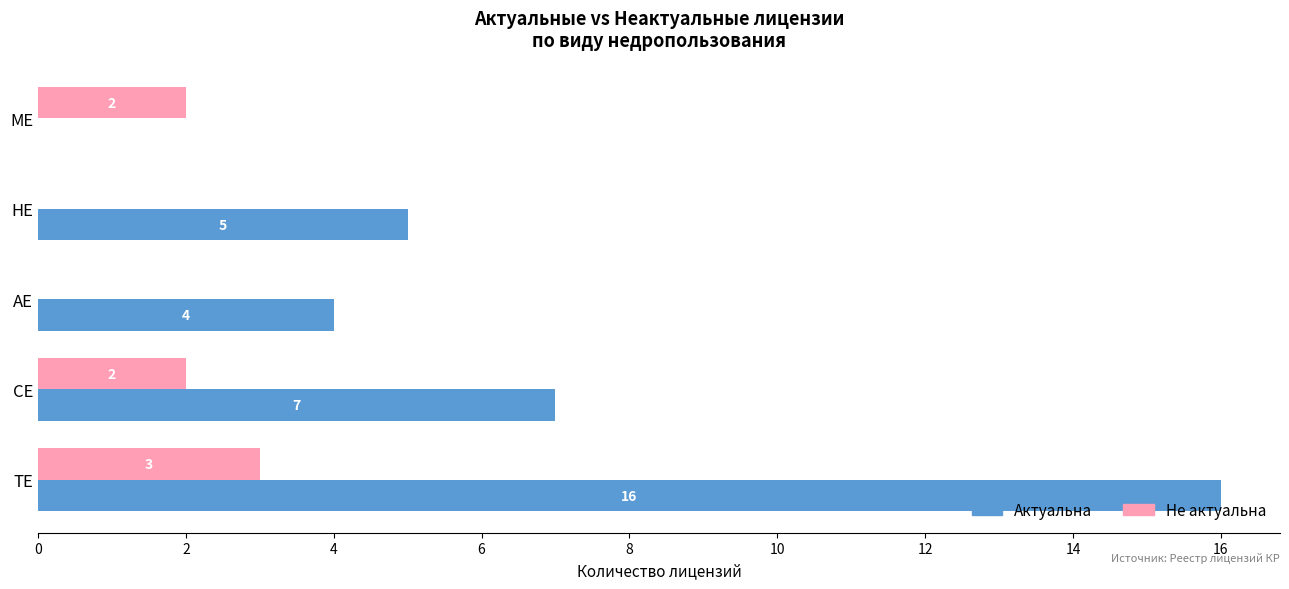

The Не актуальна series shows 3 at МЕ. True or false?

False